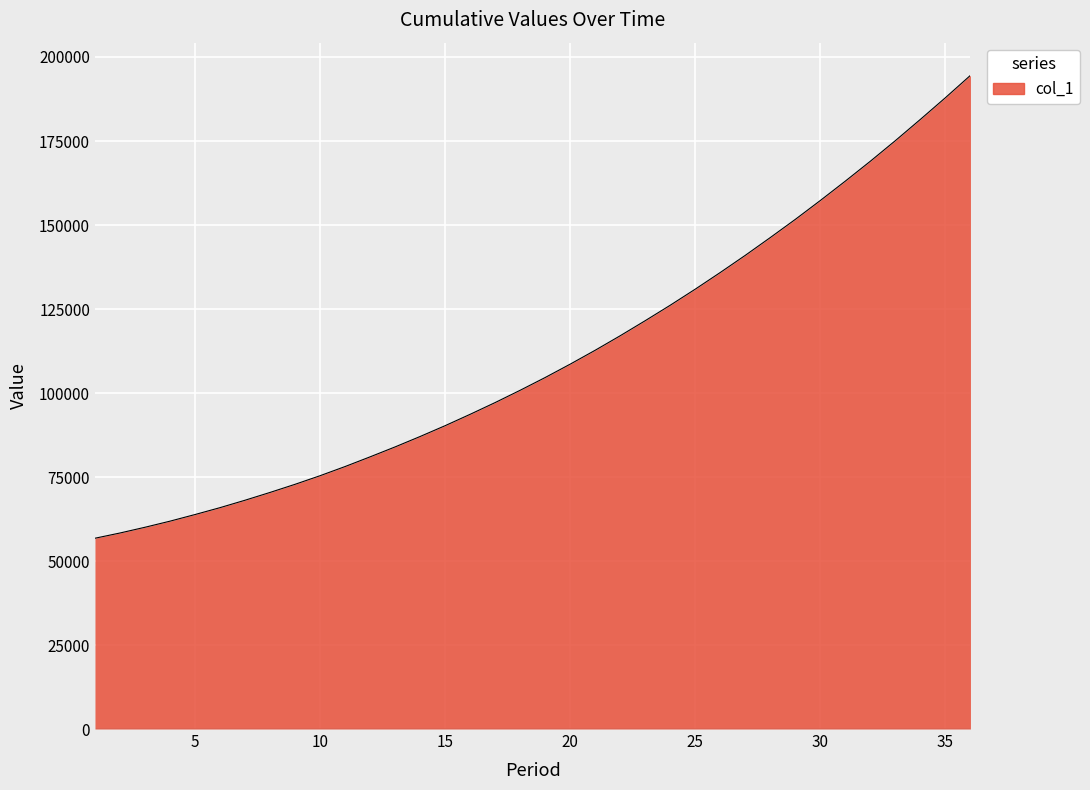

What is the greatest value displayed?

194537.9